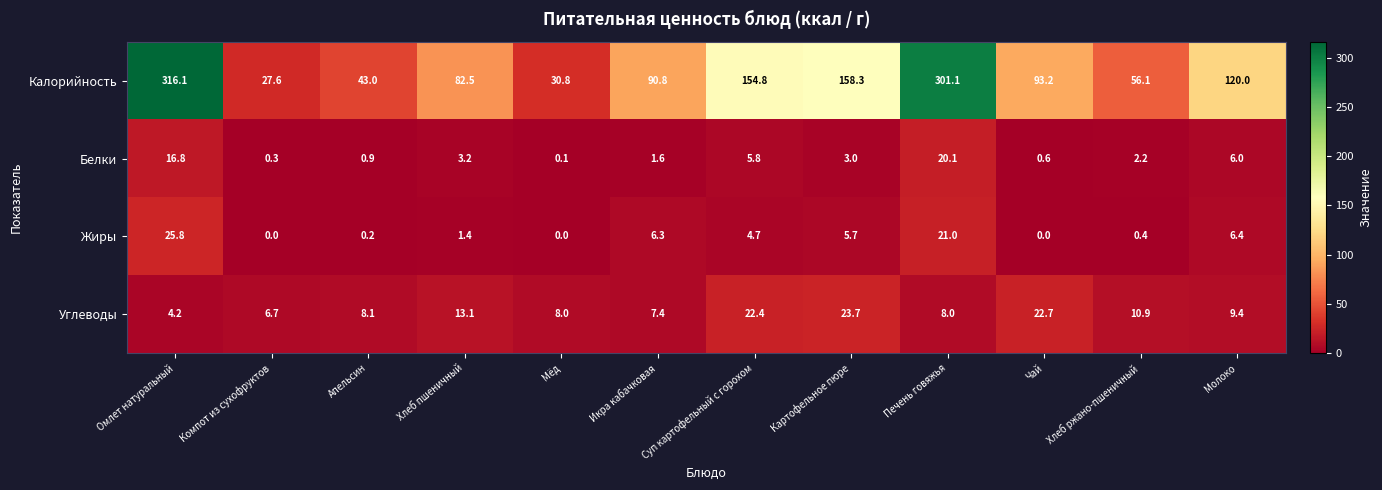

Which series changed the most between Хлеб пшеничный and Картофельное пюре?

Калорийность